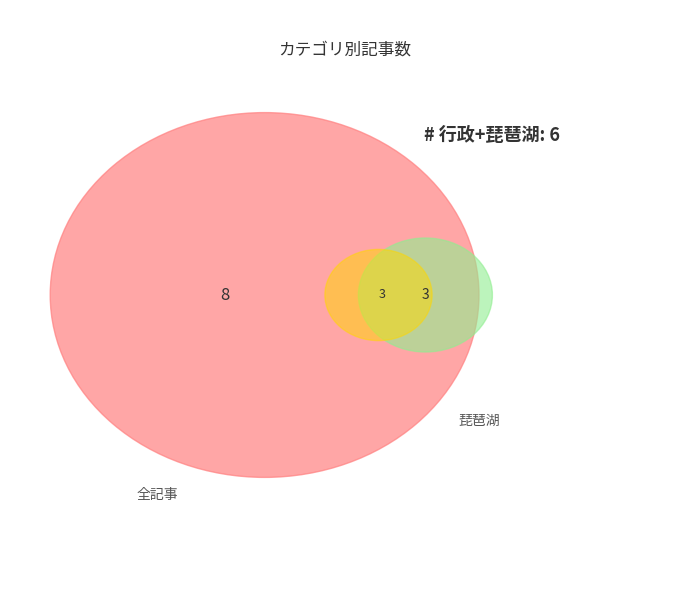

True or false: 商工業 accounts for 1% of the total.

False